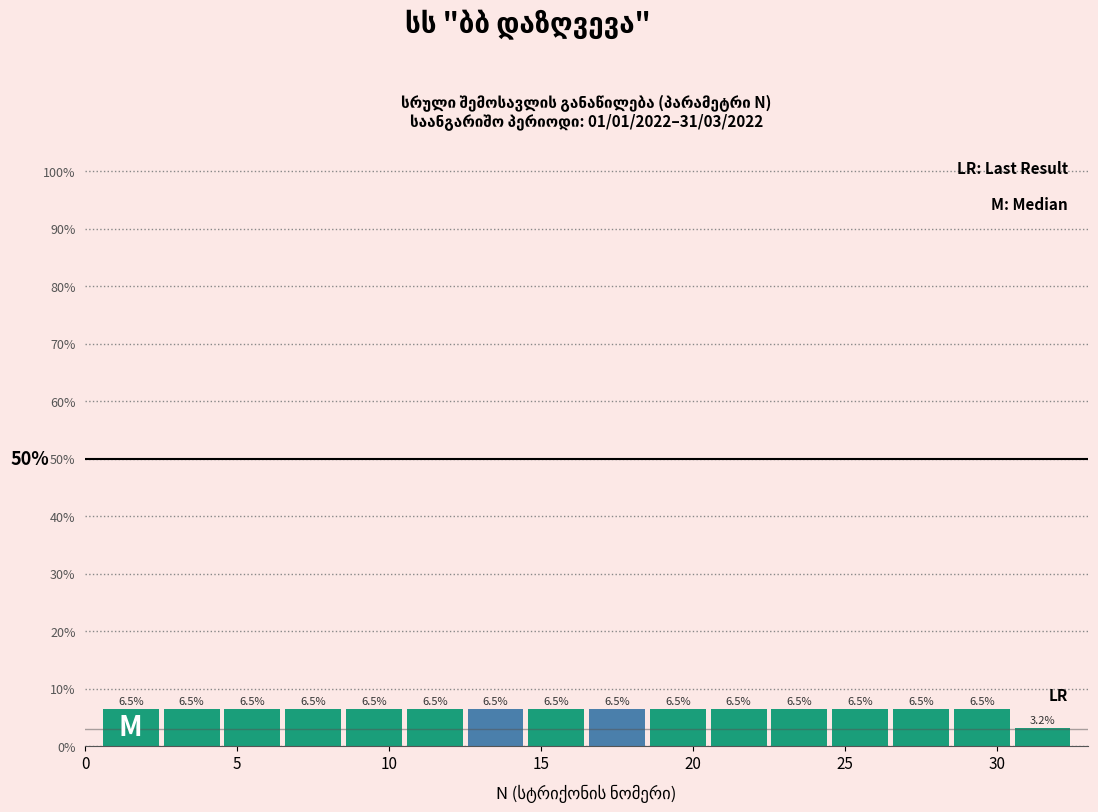

Reading left to right, list every bar in this chart as the range it spans on the x-axis followed by its height.

0.5 to 2.5: 6.5
2.5 to 4.5: 6.5
4.5 to 6.5: 6.5
6.5 to 8.5: 6.5
8.5 to 10.5: 6.5
10.5 to 12.5: 6.5
12.5 to 14.5: 6.5
14.5 to 16.5: 6.5
16.5 to 18.5: 6.5
18.5 to 20.5: 6.5
20.5 to 22.5: 6.5
22.5 to 24.5: 6.5
24.5 to 26.5: 6.5
26.5 to 28.5: 6.5
28.5 to 30.5: 6.5
30.5 to 32.5: 3.2